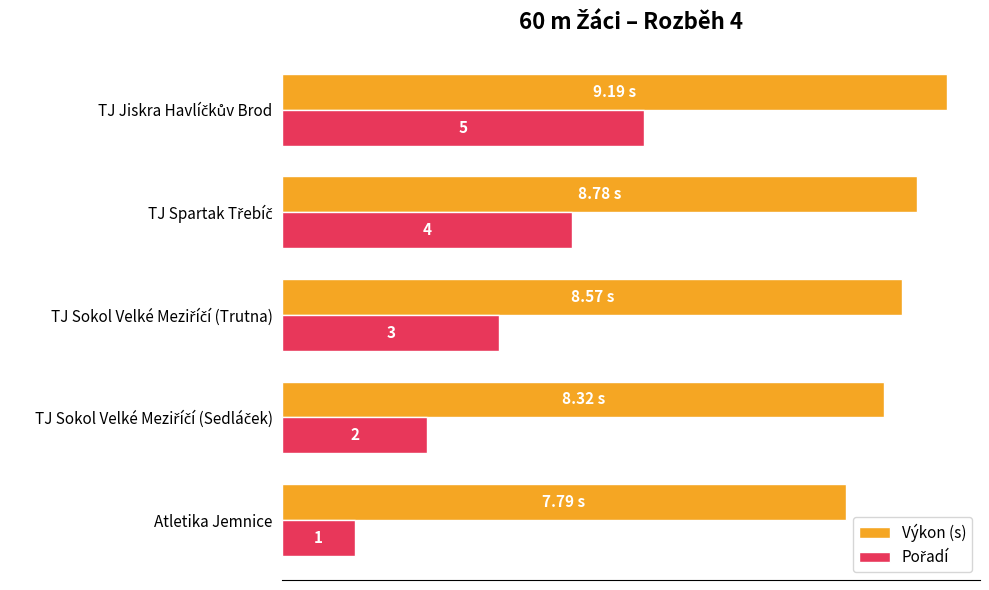

Which series has the largest total across all categories?

Výkon (s)